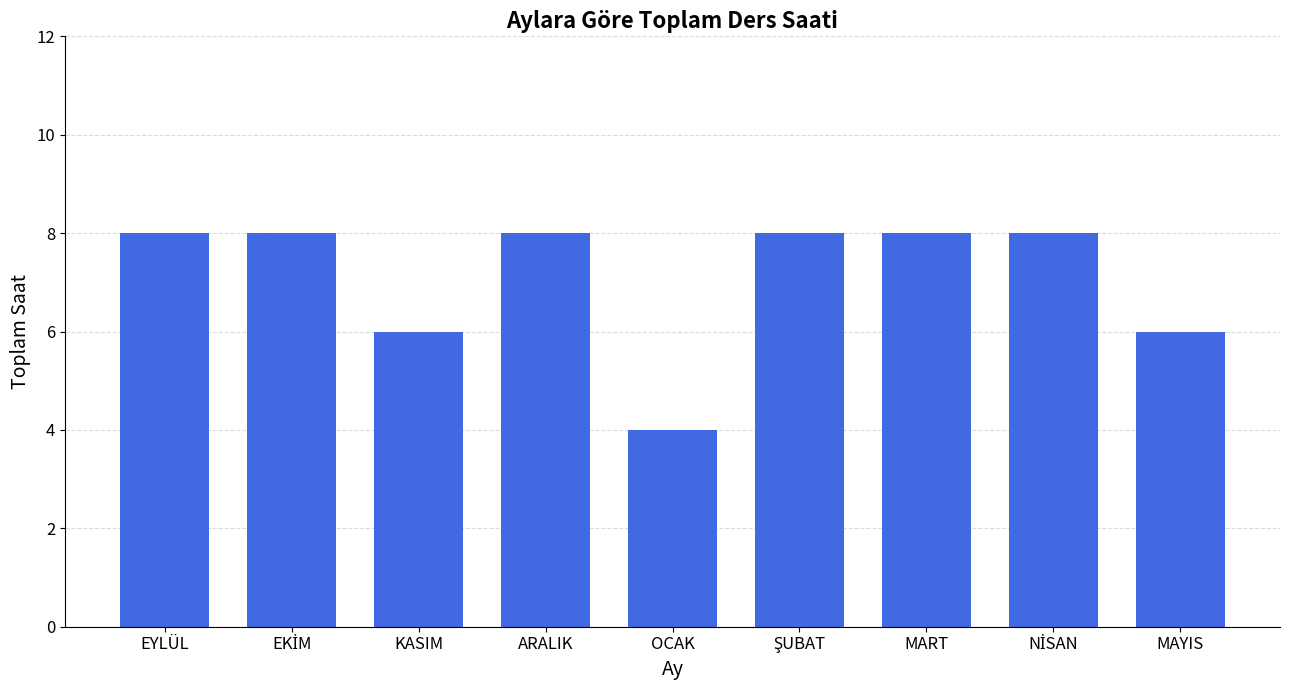

What is the greatest value displayed?

8